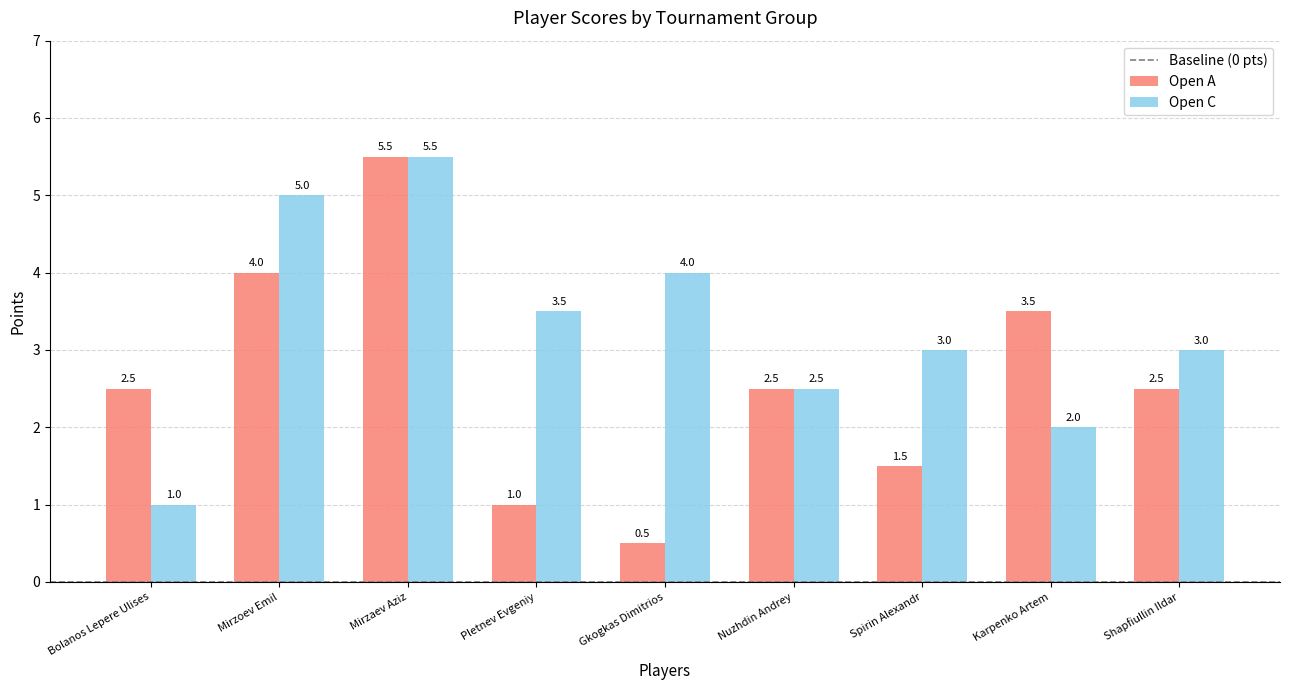

List the series in order of their overall mean, lowest first.

Open A, Open C